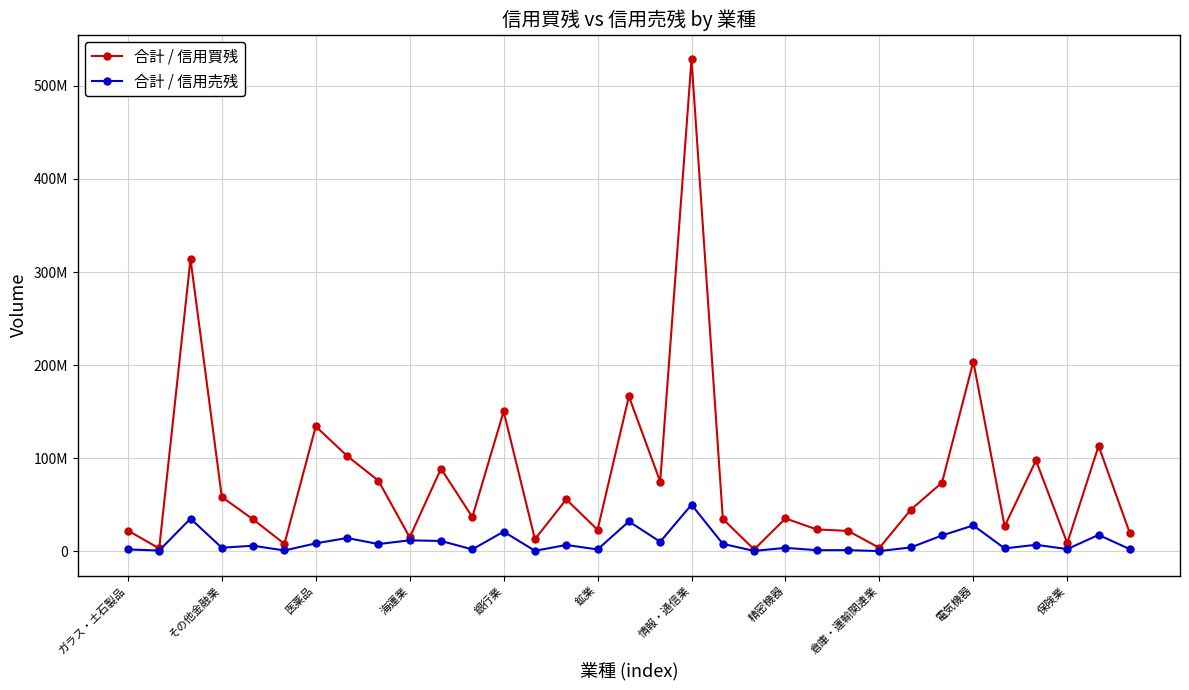

What are all the series names shown in the legend?

合計 / 信用買残, 合計 / 信用売残